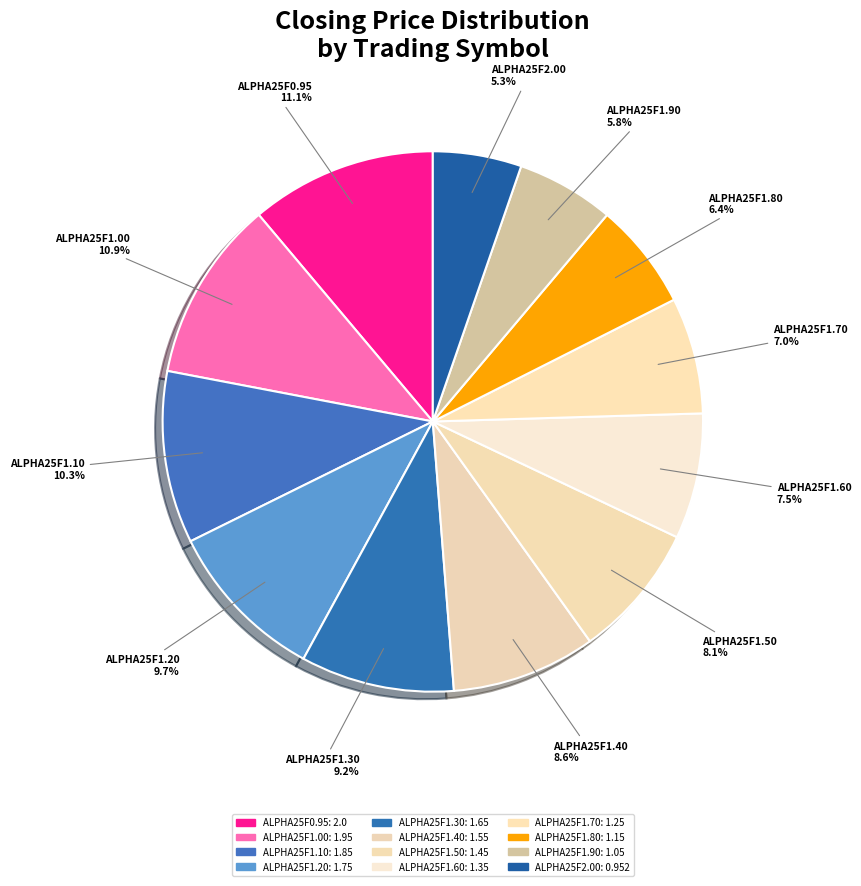

Do ALPHA25F2.00 and ALPHA25F1.20 together represent more than half of the pie?

No